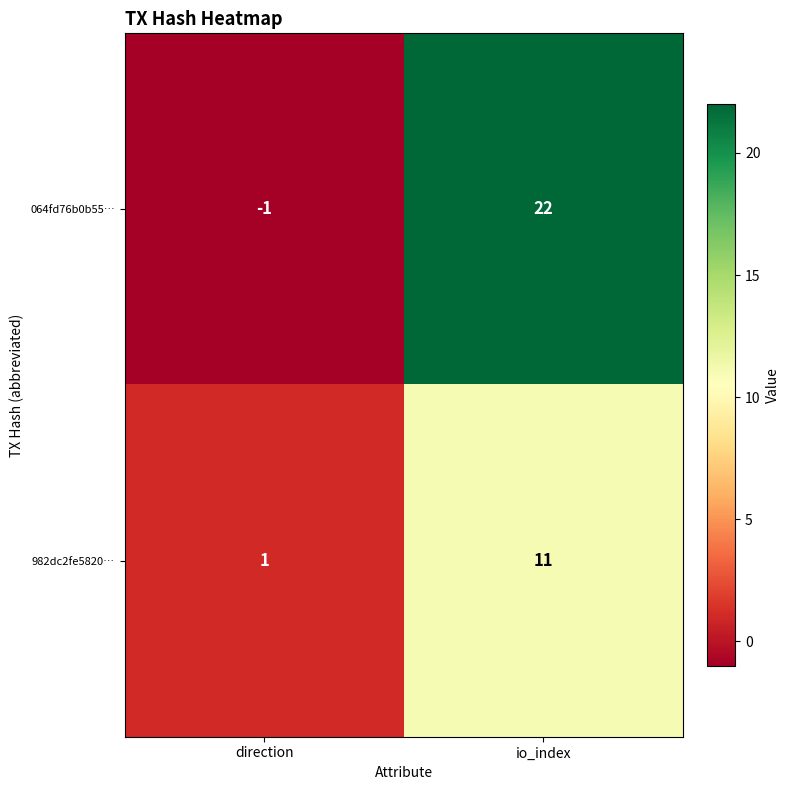

Which category has the lowest value across all series?

direction